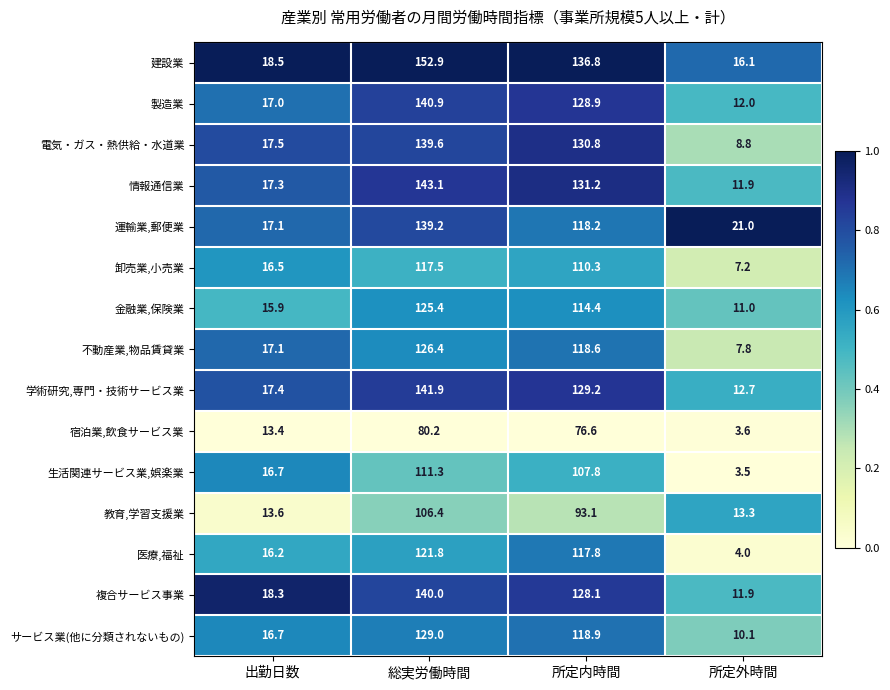

Which series has the largest range (max minus min)?

建設業